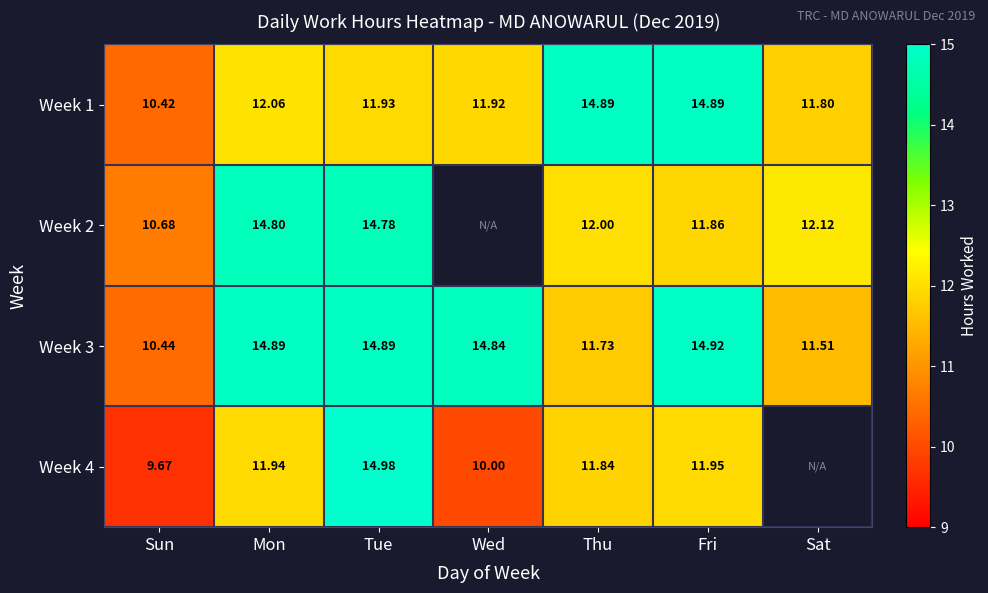

Which has a higher value, Thu or Sun?

Thu